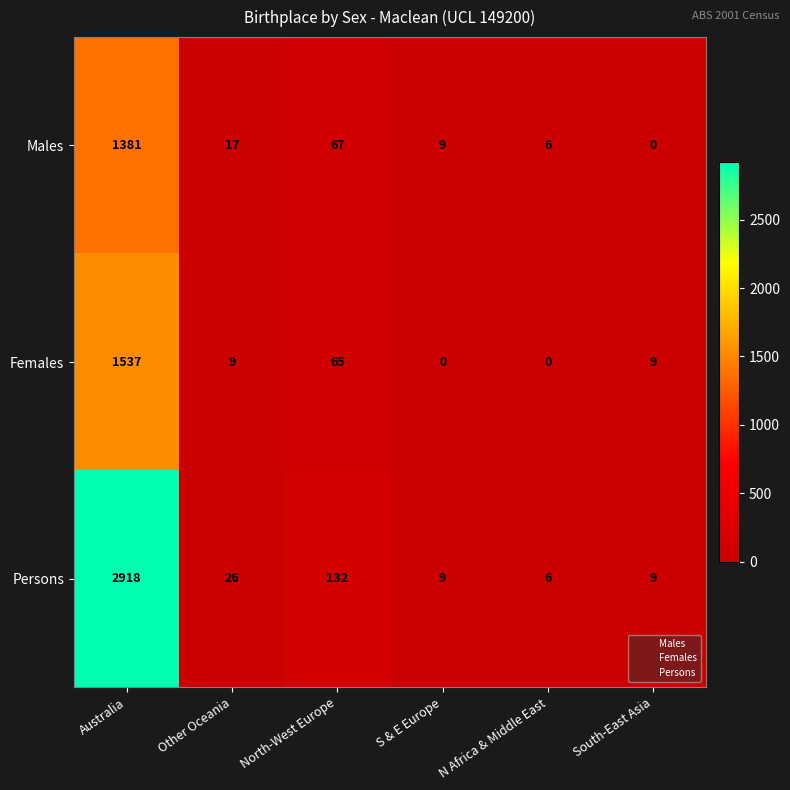

Which series has the largest total across all categories?

Persons